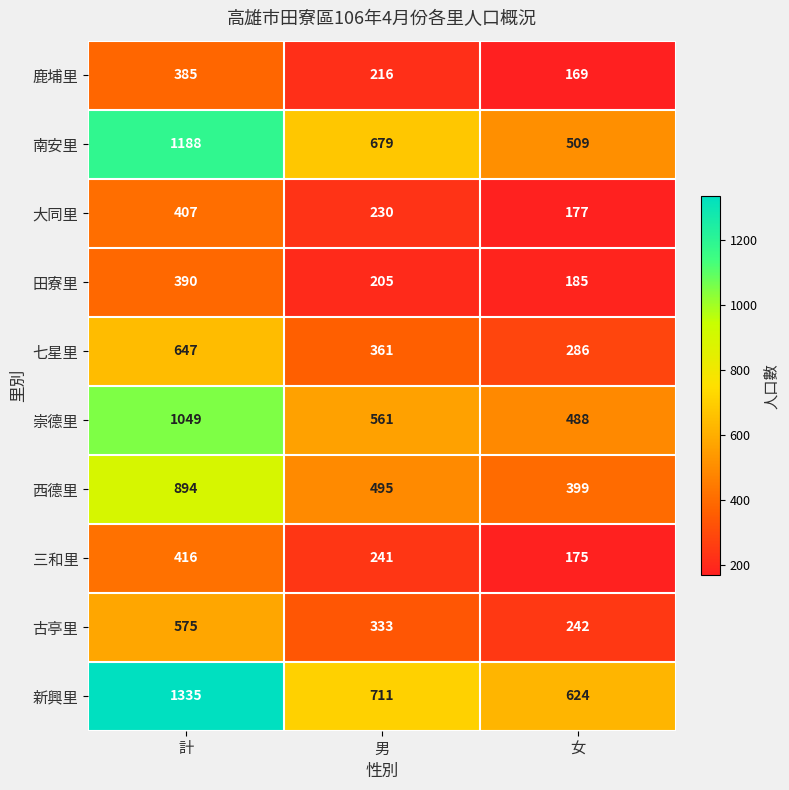

At which category is the sum across all series the highest?

計